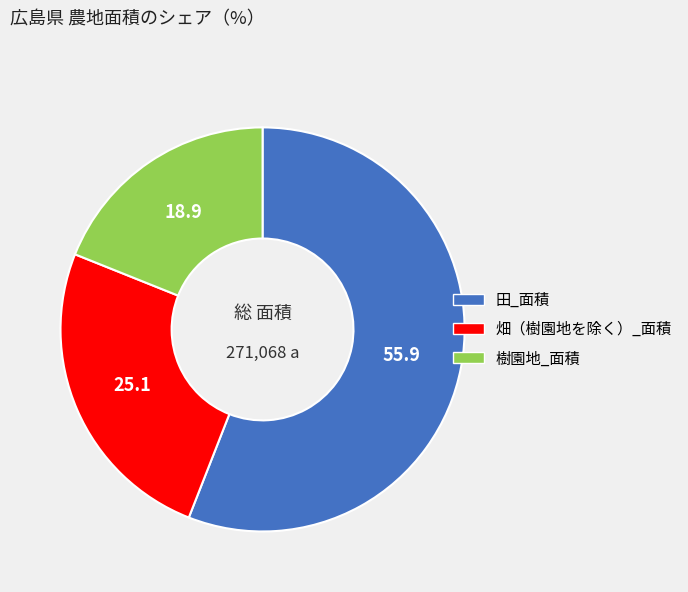

What is the smallest slice in the pie chart?

樹園地_面積